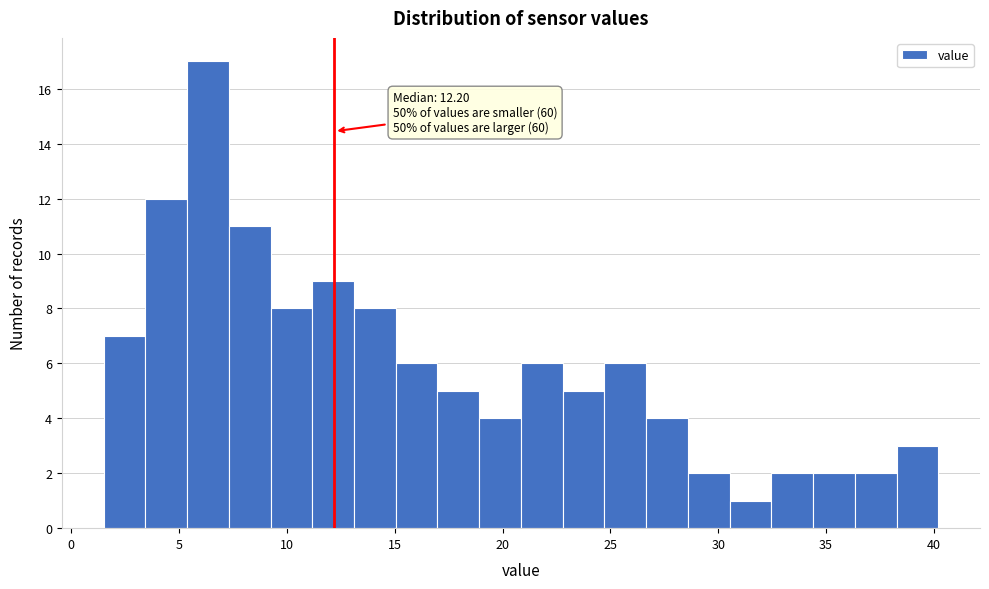

Read against the x-axis, roughly where is the centre of the tallest bar?

6.5